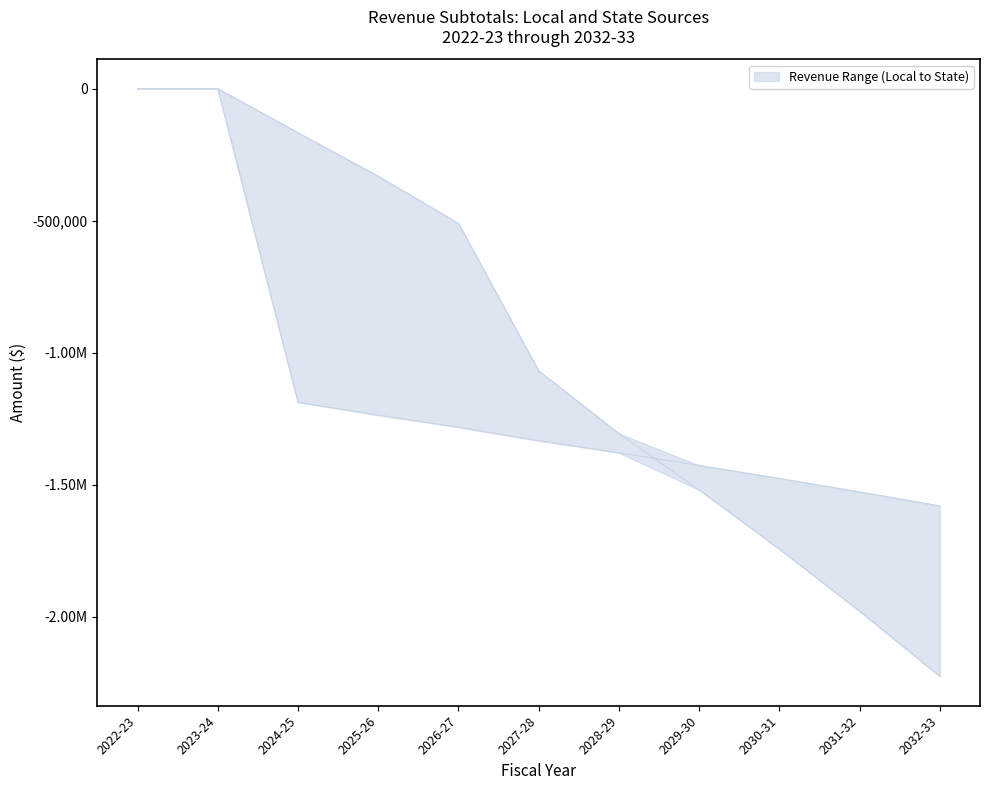

What is the difference between the second highest and second lowest values in the Local Sources Subtotal series?

1979069.4